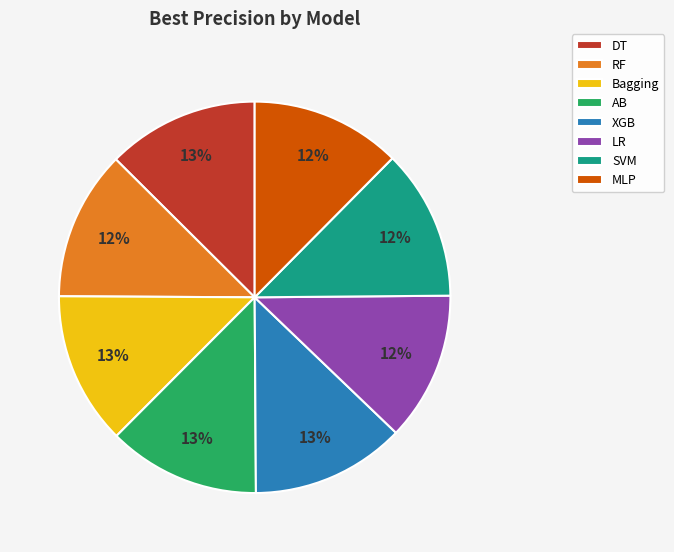

What percentage is the MLP slice, to the nearest percent?

12%